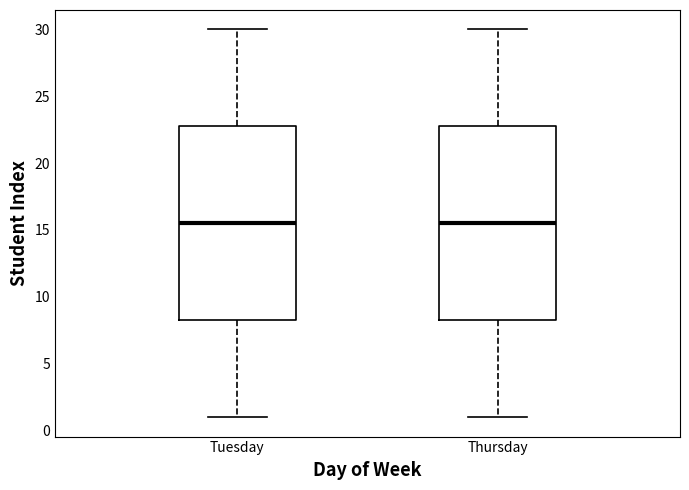

Reading left to right, read every box against the y-axis: the position of its median line, the range the box covers, and the ends of its whiskers. The values are not printed on the chart, so give them approximately, as read against the axis.

Tuesday: median 15.5, box 8.5 to 23.0, whiskers 1.0 to 30.0
Thursday: median 15.5, box 8.5 to 23.0, whiskers 1.0 to 30.0